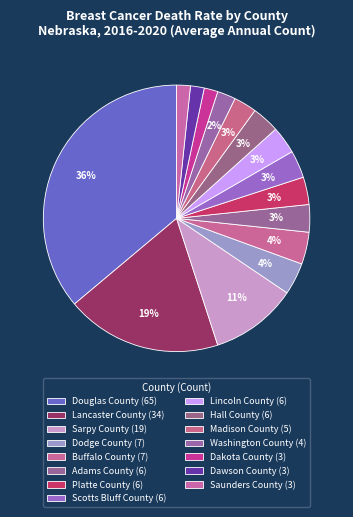

To the nearest percent, what portion does Lincoln County represent?

3%